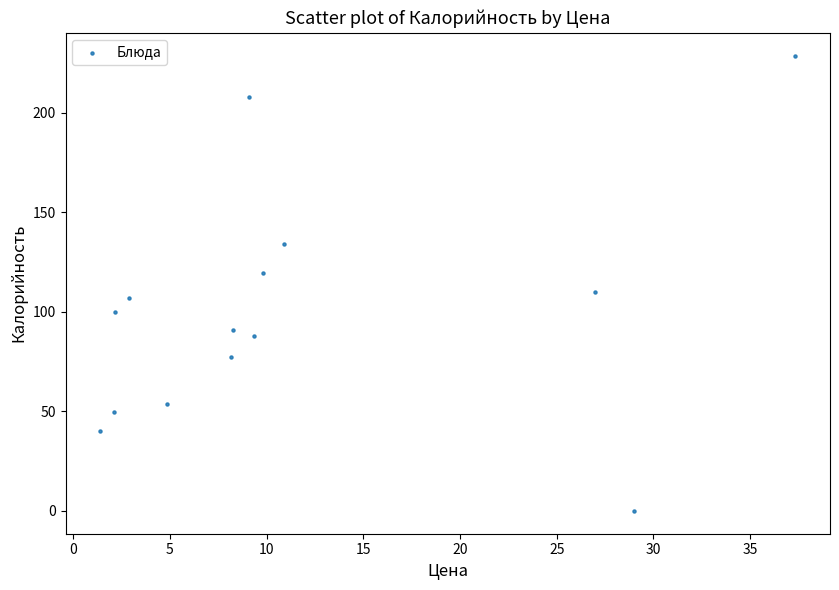

What is the range of X values (max minus min)?

35.9